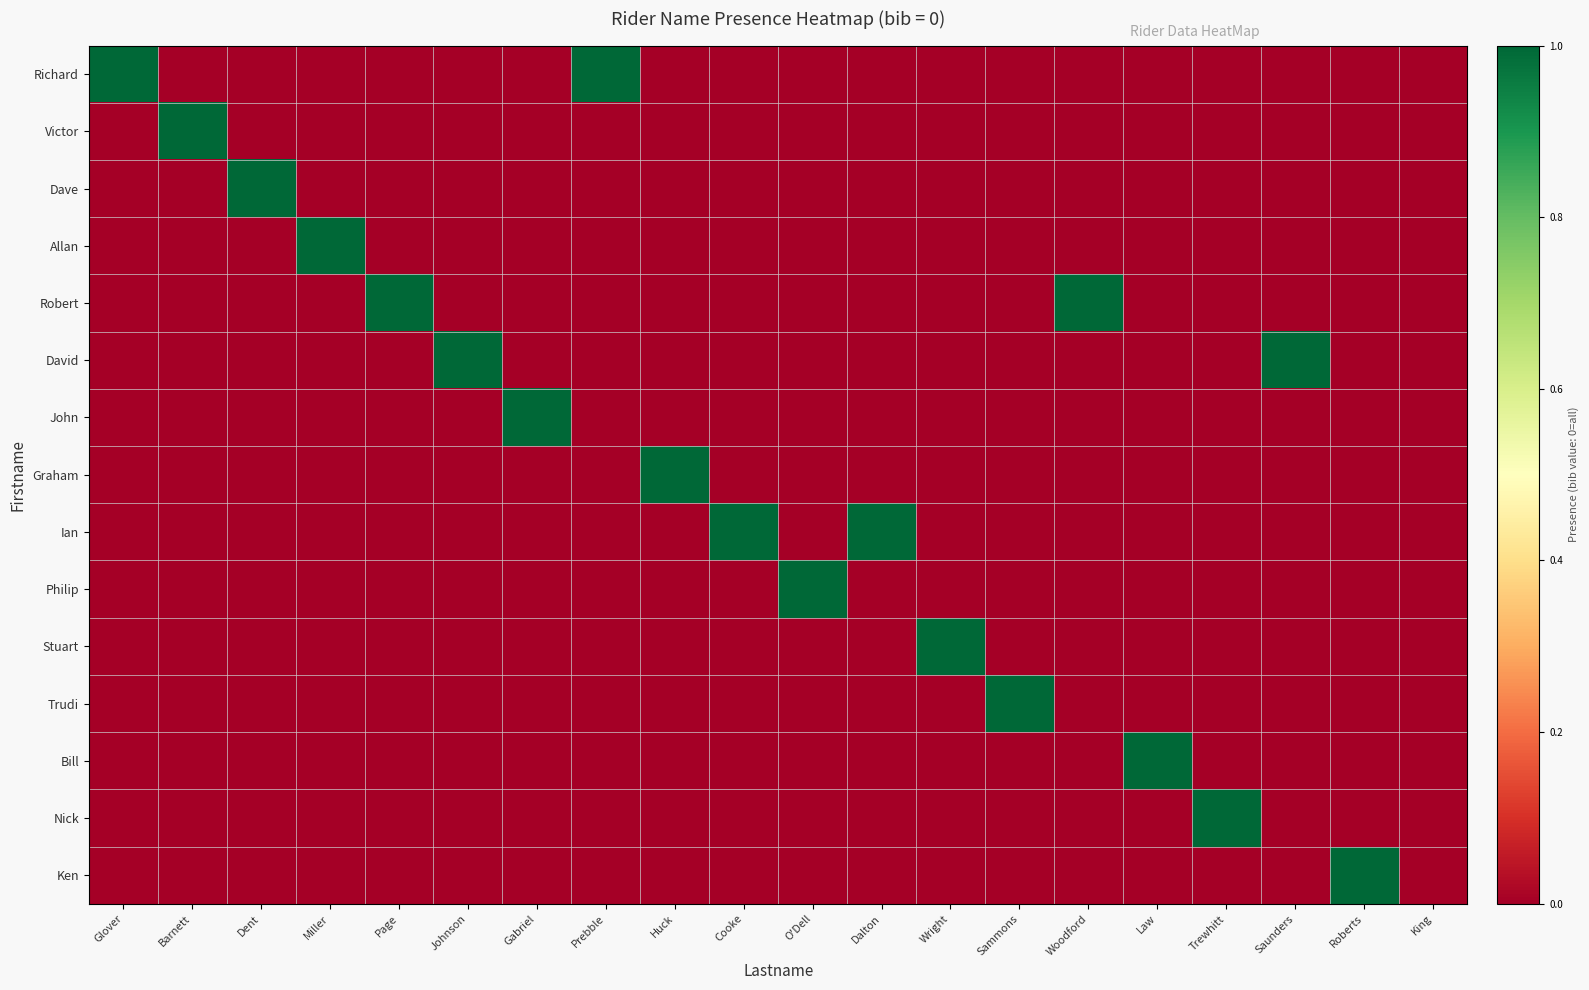

Which series changed the most between Barnett and Gabriel?

Victor